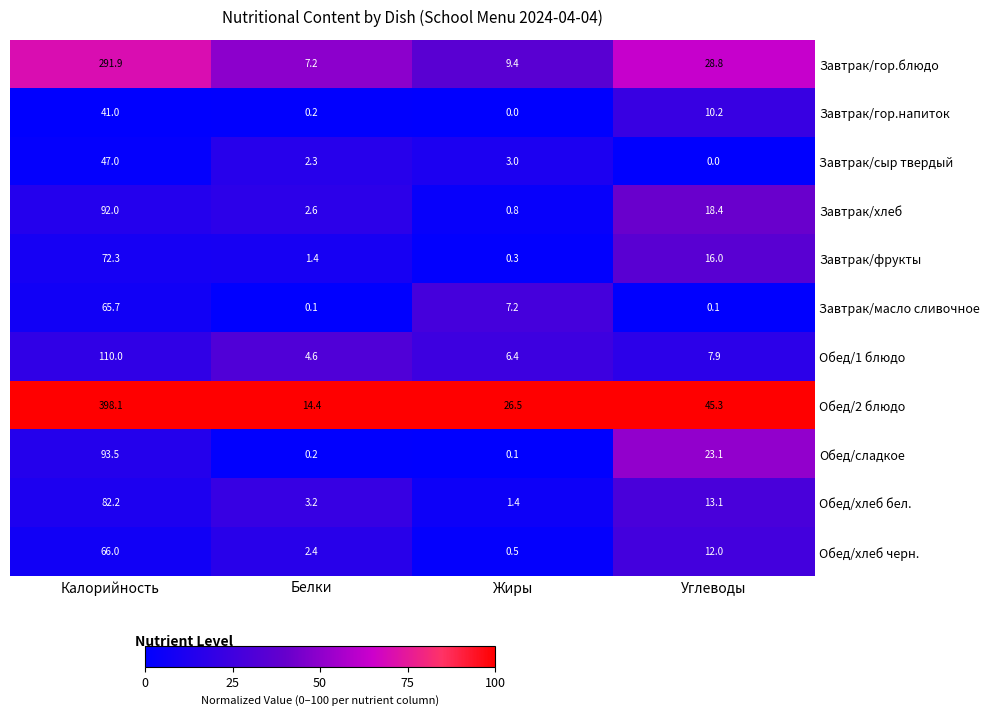

What is the sum of the Завтрак/сыр твердый values at Белки and Жиры?

5.3